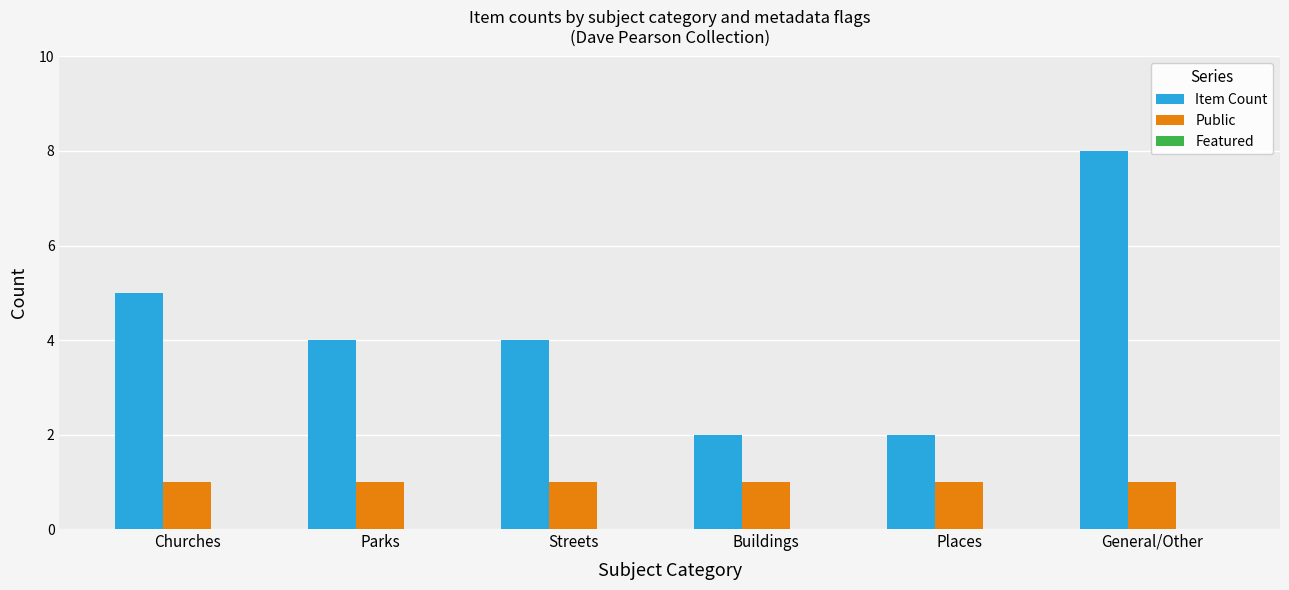

How many data points does each series have?

6